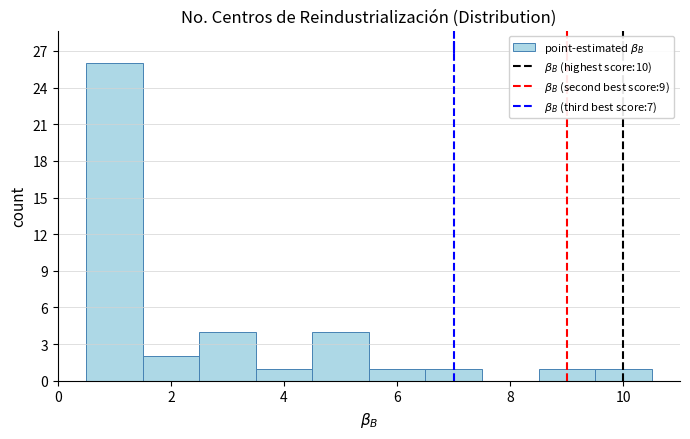

Reading left to right, list every bar in this chart as the range it spans on the x-axis followed by its height. Neither the bar edges nor the heights are printed on the chart, so give them approximately, as read against the axes.

0.5 to 1.5: 26
1.5 to 2.5: 2
2.5 to 3.5: 4
3.5 to 4.5: 1
4.5 to 5.5: 4
5.5 to 6.5: 1
6.5 to 7.5: 1
7.5 to 8.5: 0
8.5 to 9.5: 1
9.5 to 10.5: 1